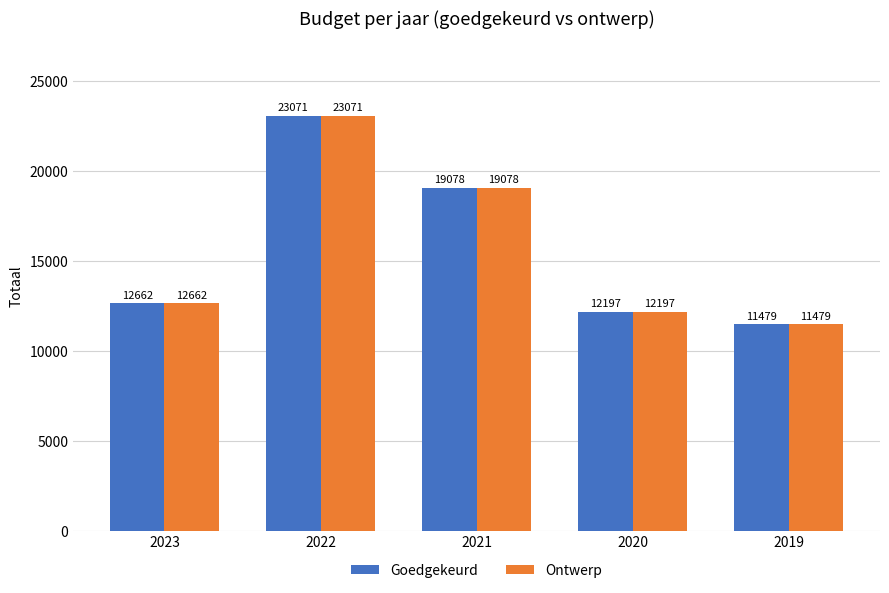

How many bars are there in each group?

2